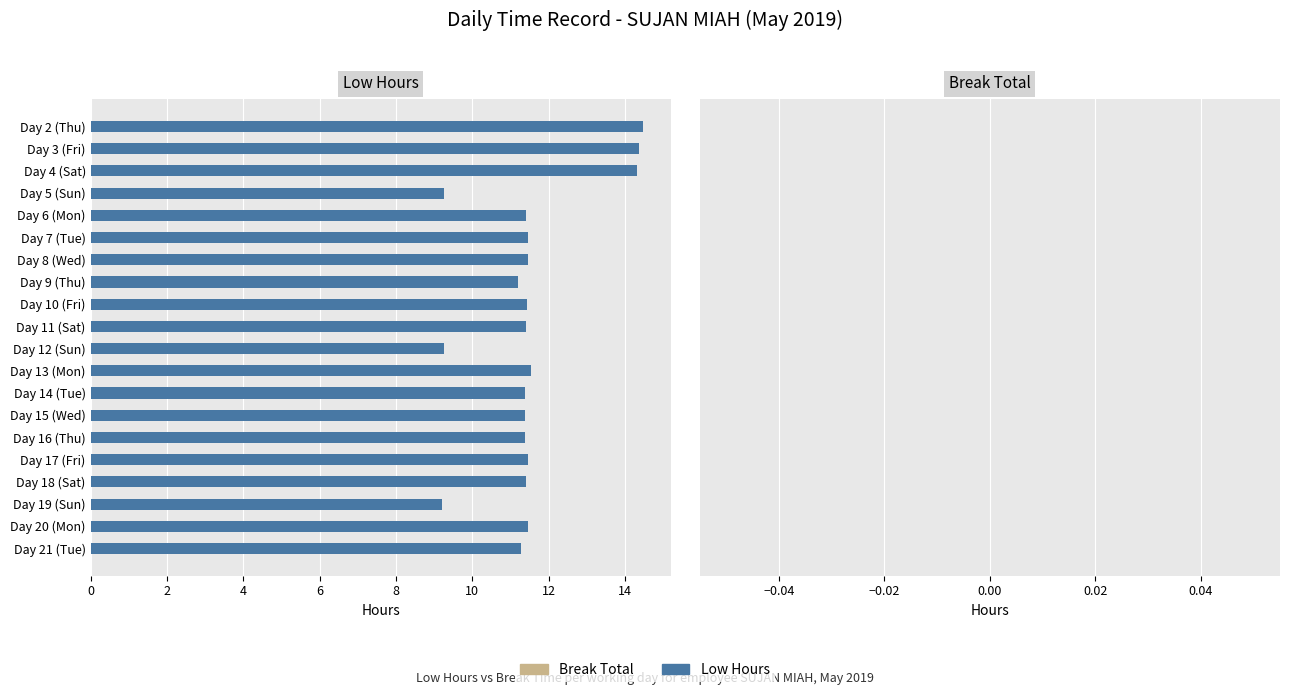

What is the greatest value displayed?

14.5